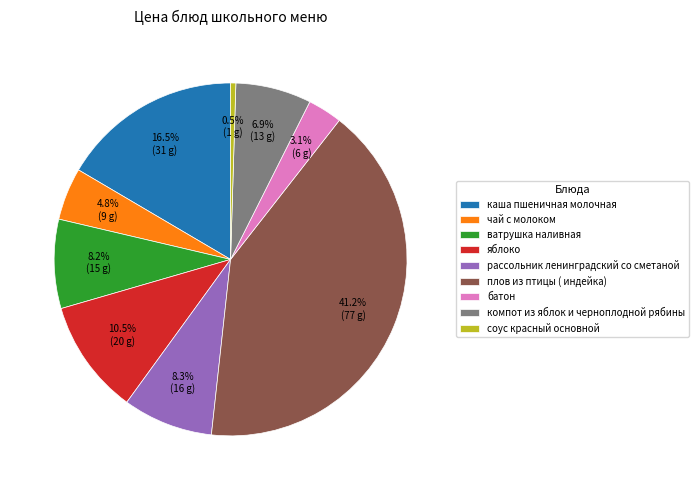

To the nearest percent, what is the difference between the largest and smallest slice percentages?

41%